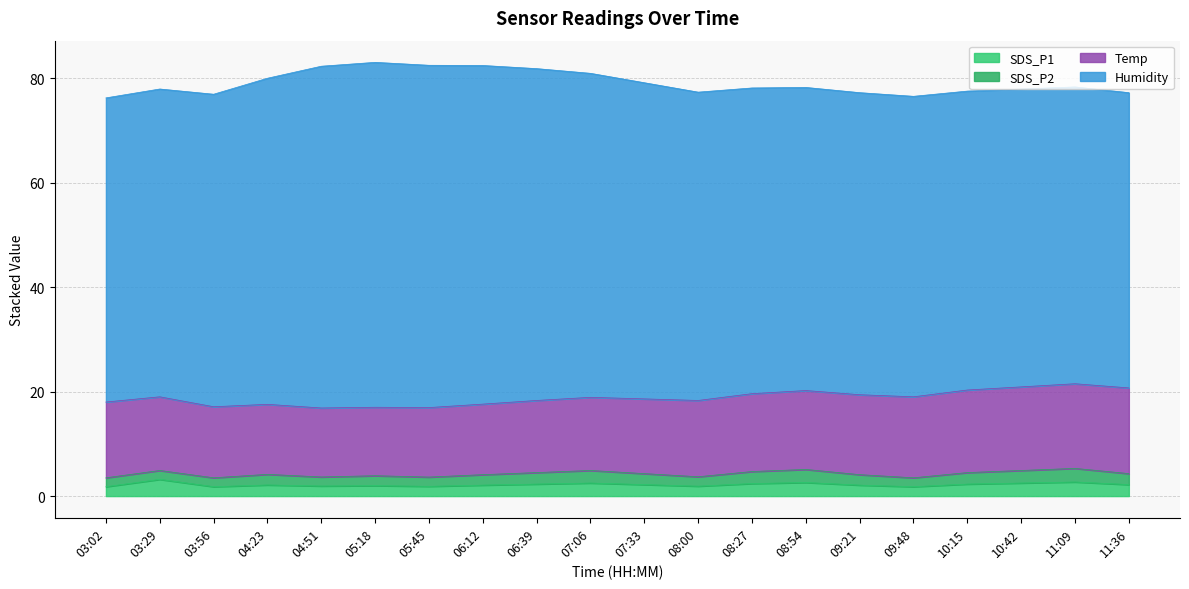

What is the sum of all SDS_P2 values?

40.8